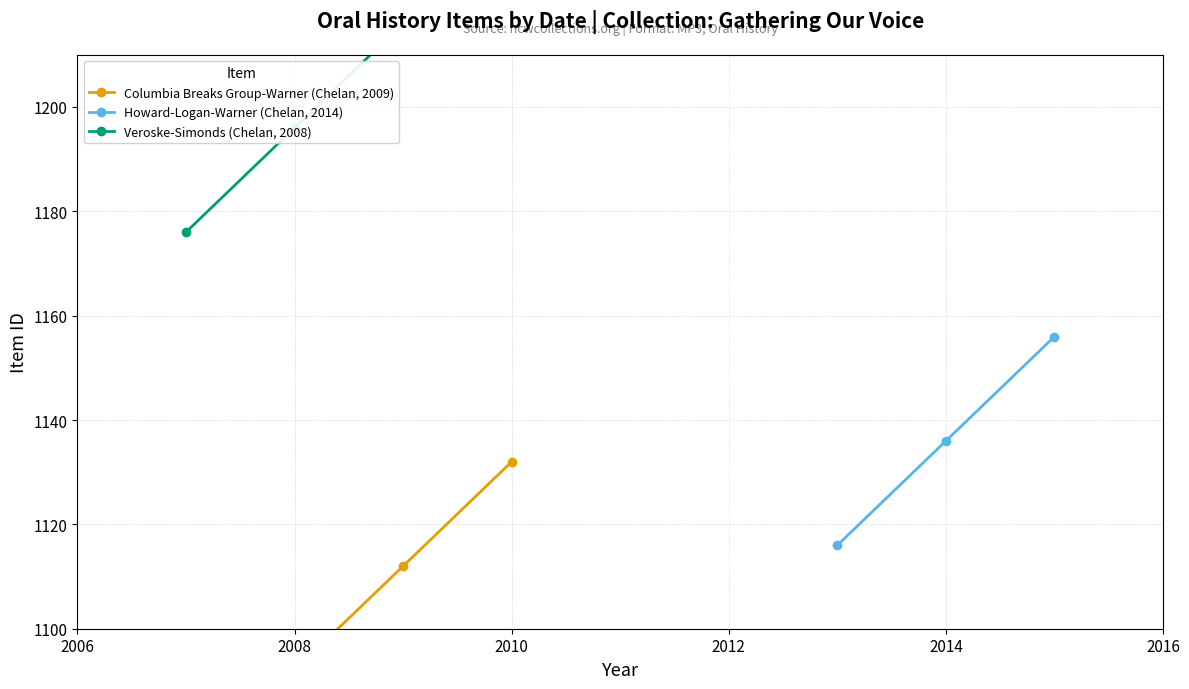

Reading left to right, extract all data points from this chart.

Columbia Breaks Group-Warner (Chelan, 2009): 1092	1112	1132
Howard-Logan-Warner (Chelan, 2014): 1116	1136	1156
Veroske-Simonds (Chelan, 2008): 1176	1196	1216